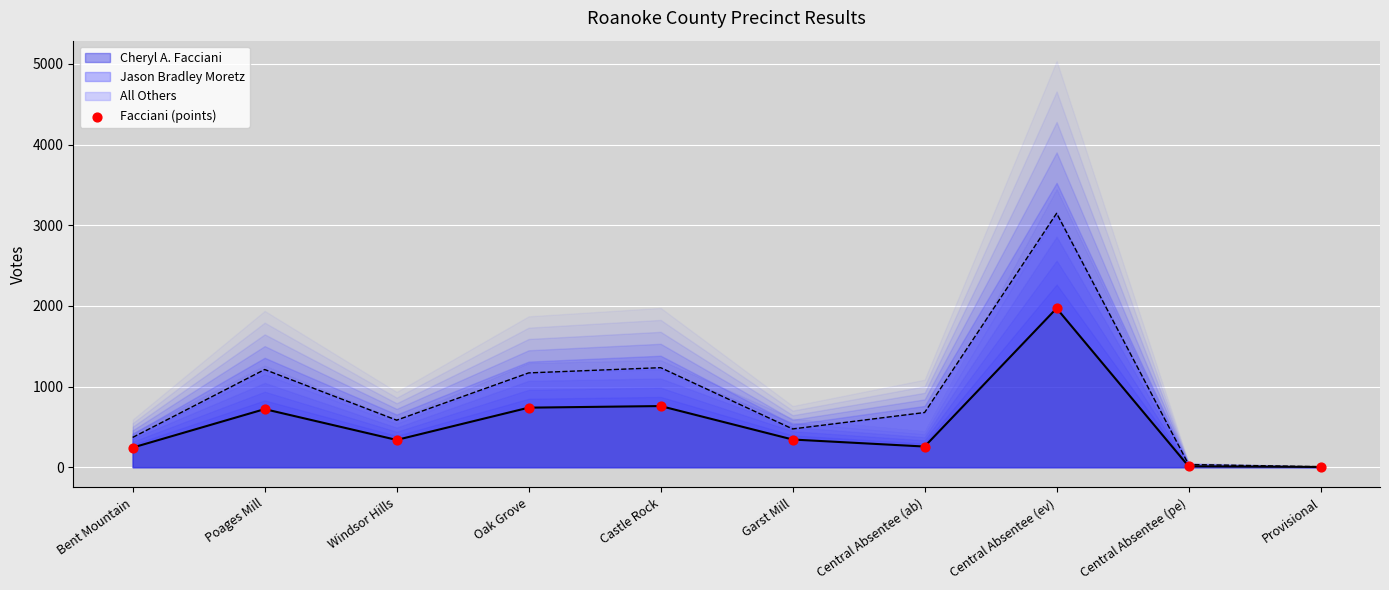

What is the ratio of the value at Central Absentee (ev) to the value at Windsor Hills?

5.8